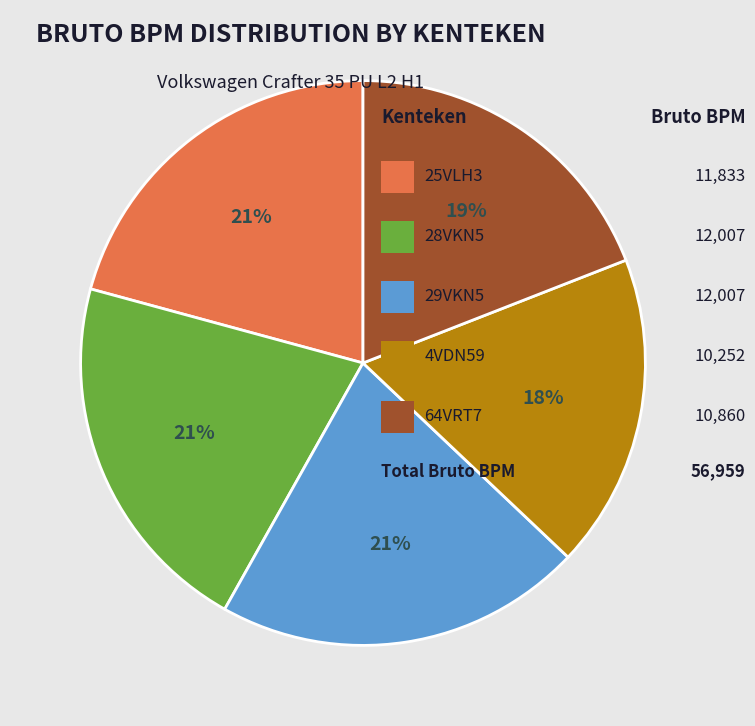

Is there a majority slice in this chart?

No